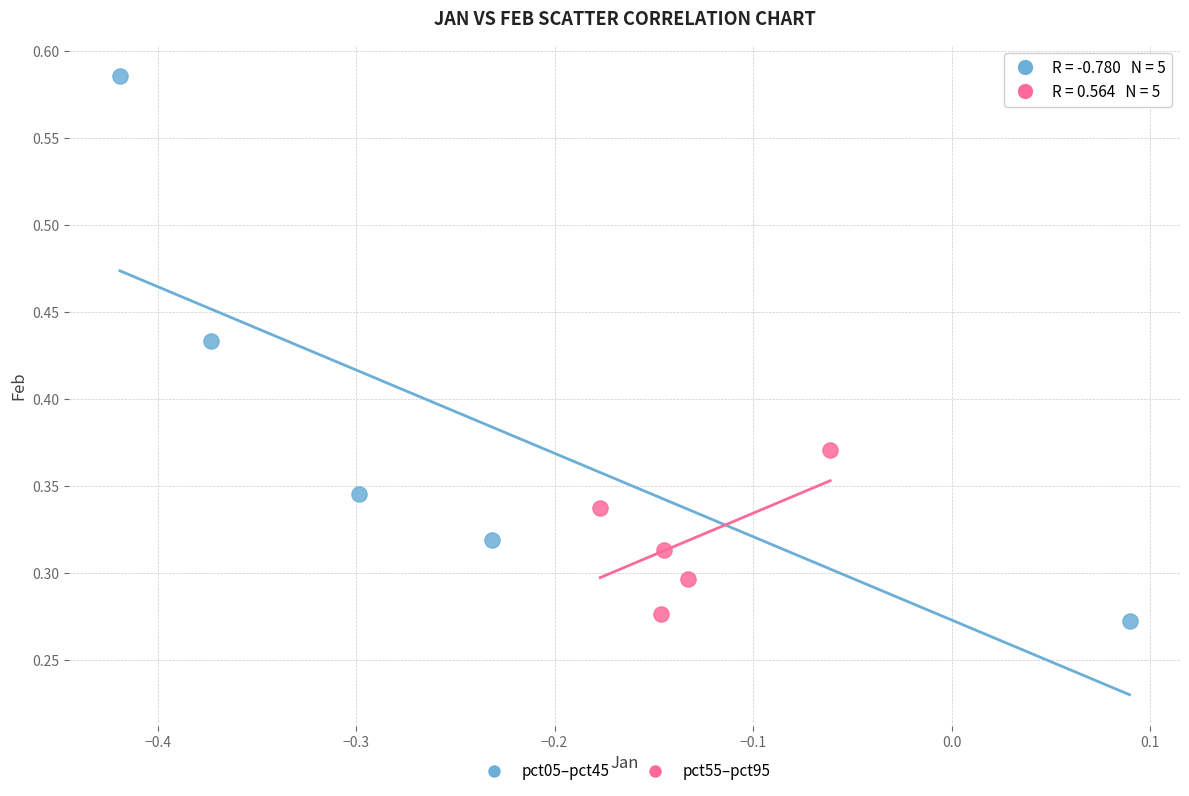

What are all the series names shown in the legend?

pct05–pct45, pct55–pct95